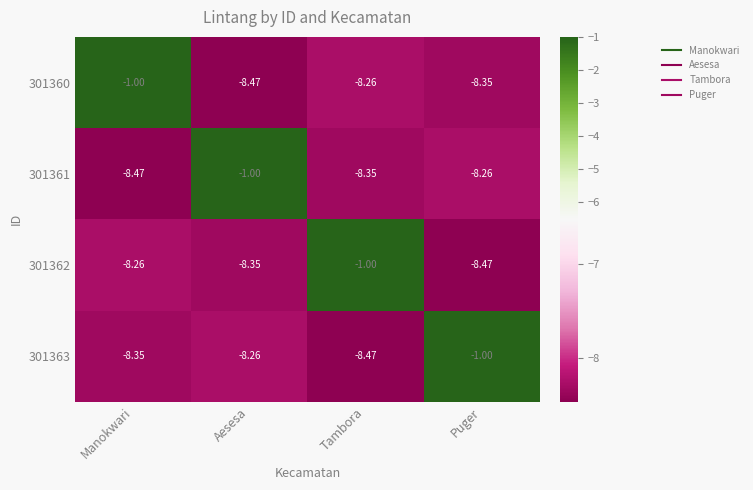

At which label does 301360 reach its peak?

Manokwari